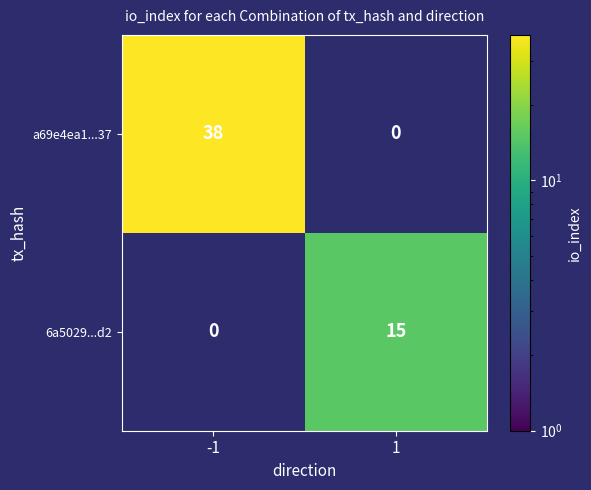

Is the value of 6a5029...d2 at 1 greater than the value of a69e4ea1...37 at -1?

No